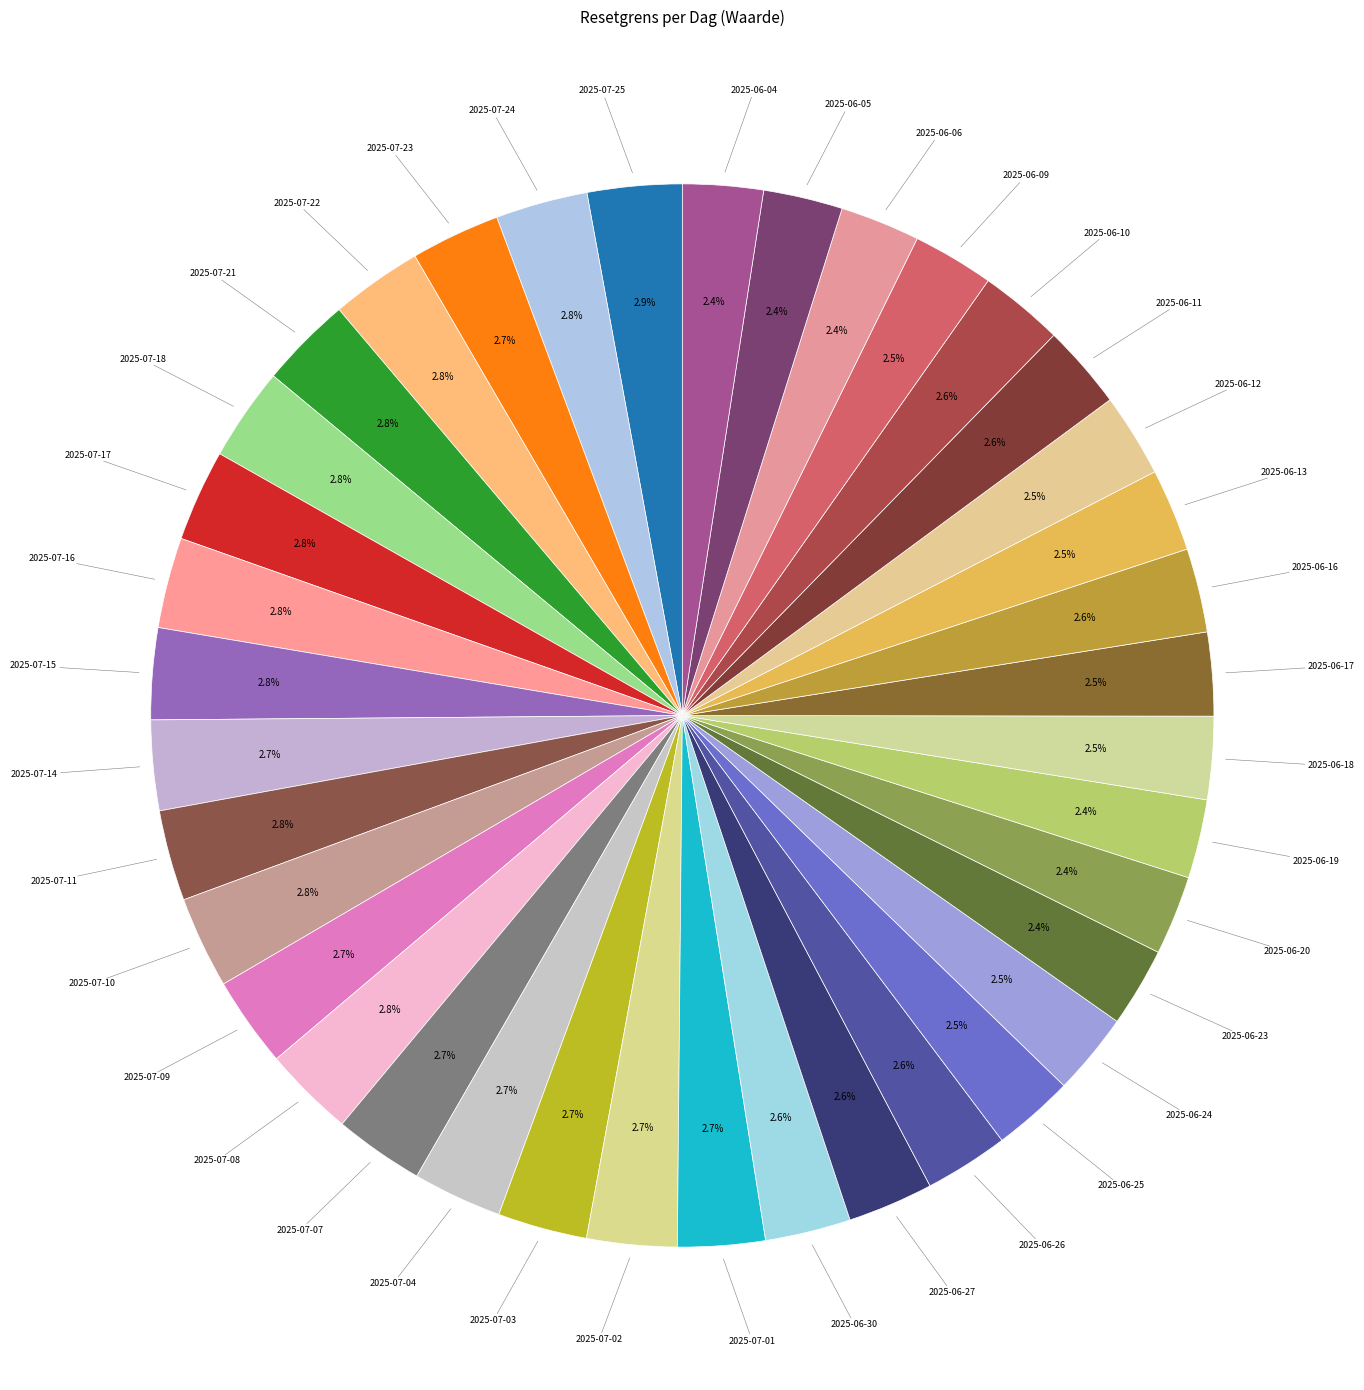

Does any single category account for the majority?

No